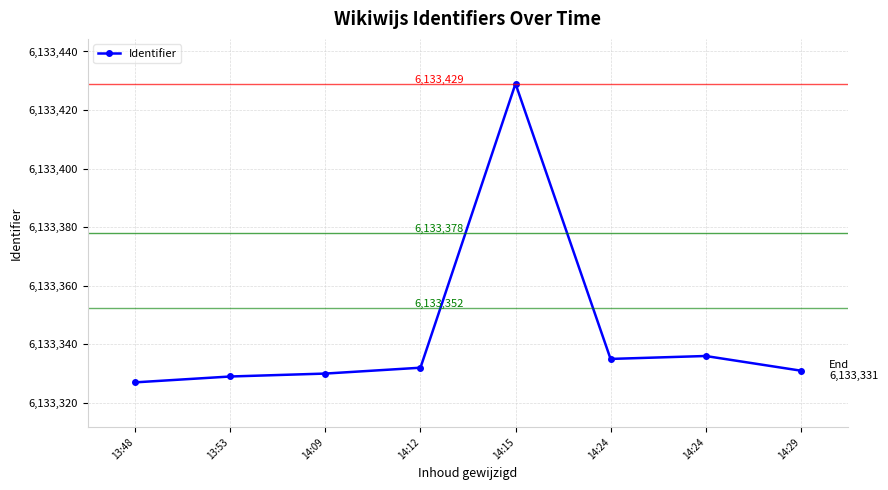

How many values are below 6133332?

4